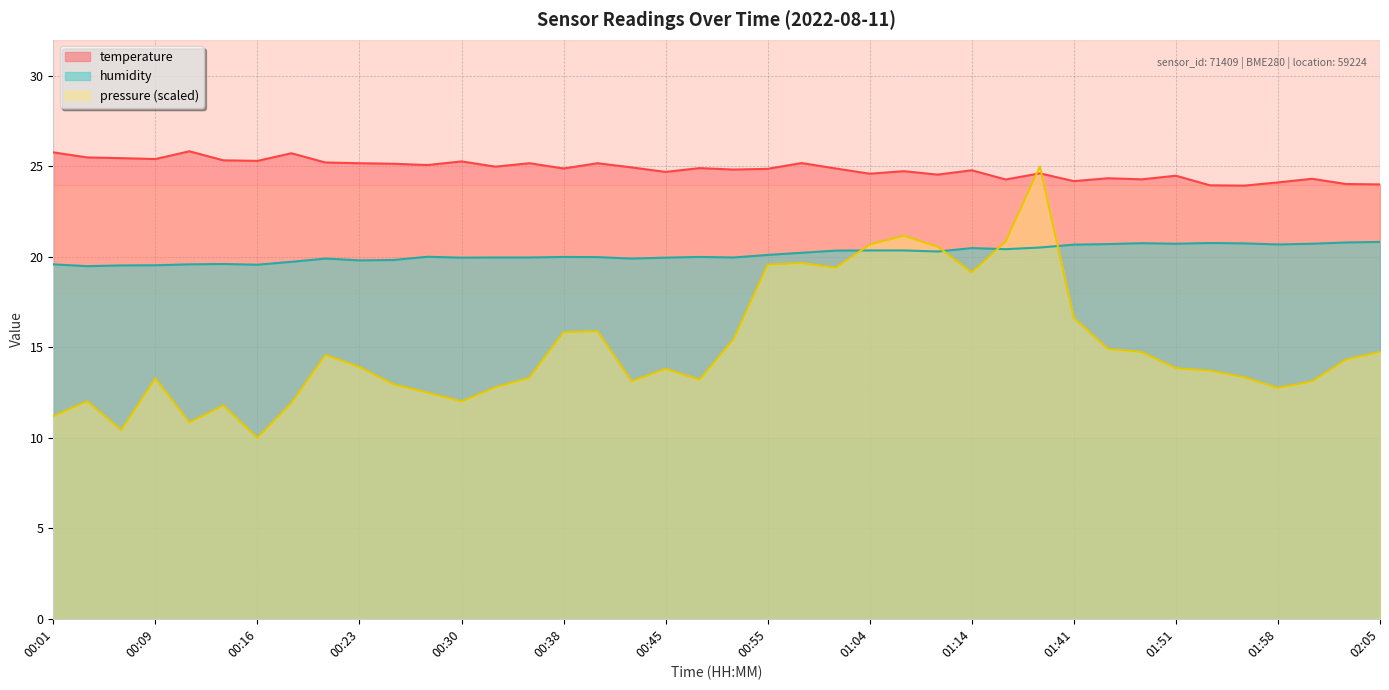

The value of humidity at 01:45 is 34.4. True or false?

False